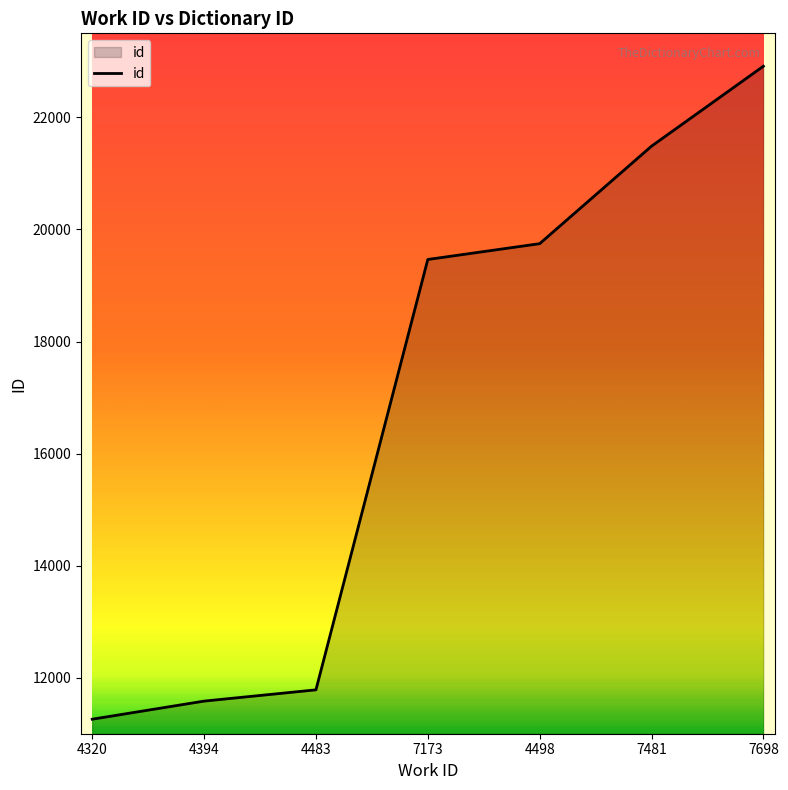

List the labels in order of value, largest first.

7698, 7481, 4498, 7173, 4483, 4394, 4320